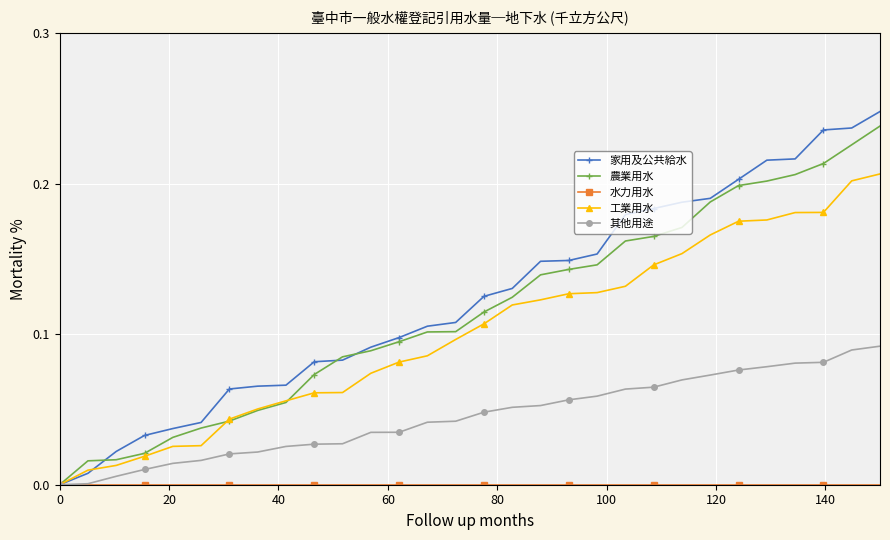

Which series has the largest range (max minus min)?

家用及公共給水